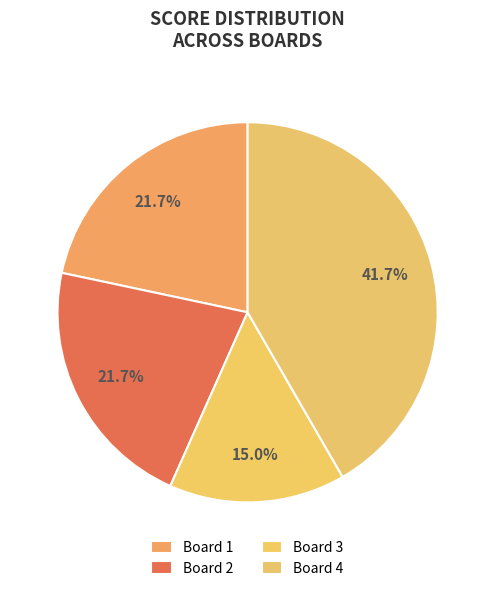

Count the number of slices in the pie.

4